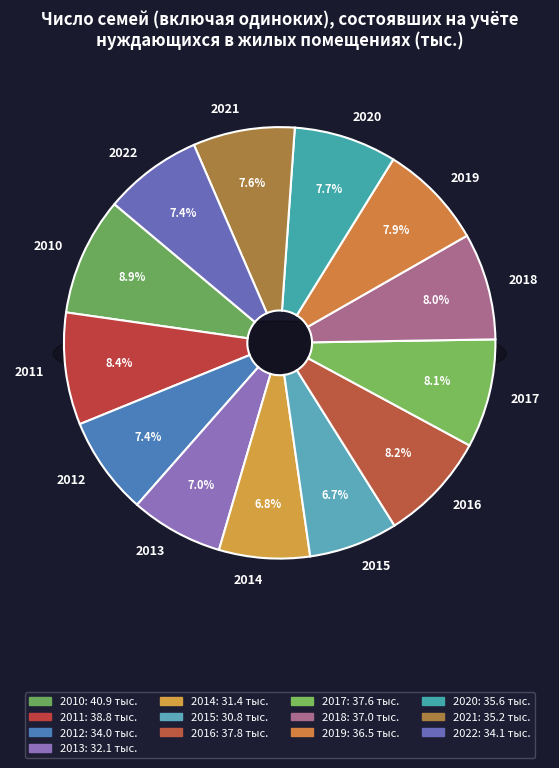

Which slice is the smallest?

2015